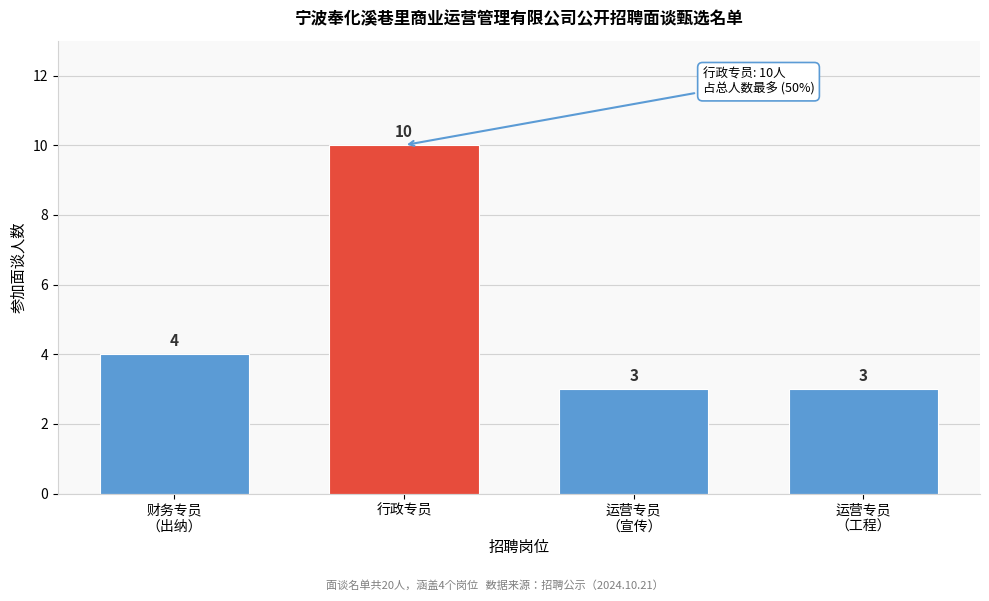

Reading left to right, transcribe all the data shown in this chart.

4	10	3	3